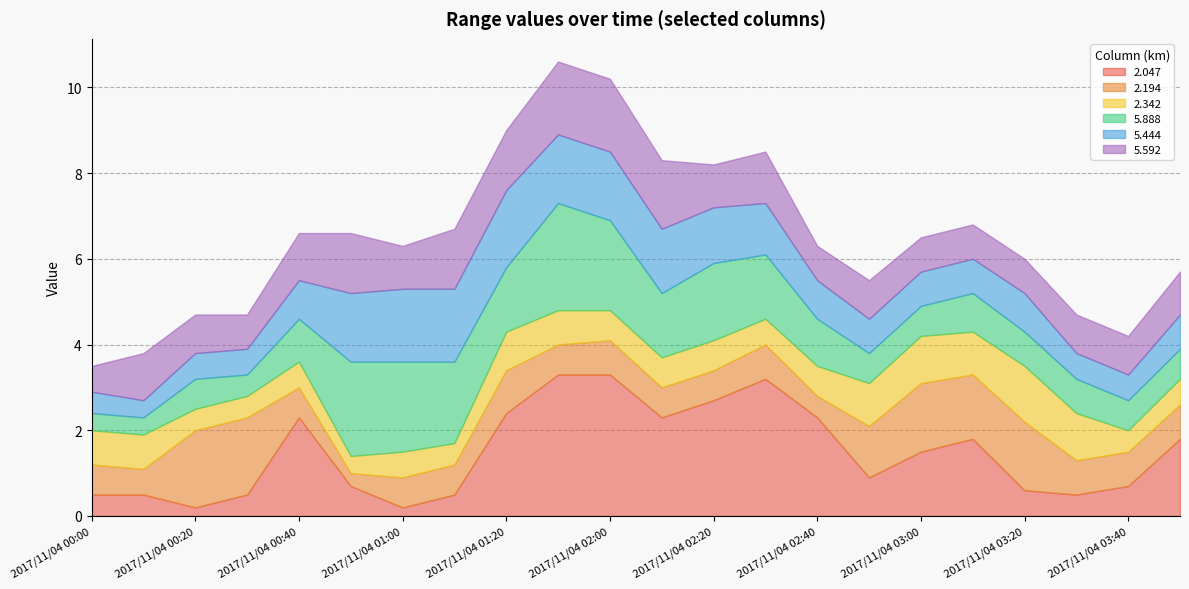

Reading left to right, what are all the values shown in this chart?

2.047: 0.5	0.5	0.2	0.5	2.3	0.7	0.2	0.5	2.4	3.3	3.3	2.3	2.7	3.2	2.3	0.9	1.5	1.8	0.6	0.5	0.7	1.8
2.194: 0.7	0.6	1.8	1.8	0.7	0.3	0.7	0.7	1.0	0.7	0.8	0.7	0.7	0.8	0.5	1.2	1.6	1.5	1.6	0.8	0.8	0.8
2.342: 0.8	0.8	0.5	0.5	0.6	0.4	0.6	0.5	0.9	0.8	0.7	0.7	0.7	0.6	0.7	1.0	1.1	1.0	1.3	1.1	0.5	0.6
5.888: 0.4	0.4	0.7	0.5	1.0	2.2	2.1	1.9	1.5	2.5	2.1	1.5	1.8	1.5	1.1	0.7	0.7	0.9	0.8	0.8	0.7	0.7
5.444: 0.5	0.4	0.6	0.6	0.9	1.6	1.7	1.7	1.8	1.6	1.6	1.5	1.3	1.2	0.9	0.8	0.8	0.8	0.9	0.6	0.6	0.8
5.592: 0.6	1.1	0.9	0.8	1.1	1.4	1.0	1.4	1.4	1.7	1.7	1.6	1.0	1.2	0.8	0.9	0.8	0.8	0.8	0.9	0.9	1.0